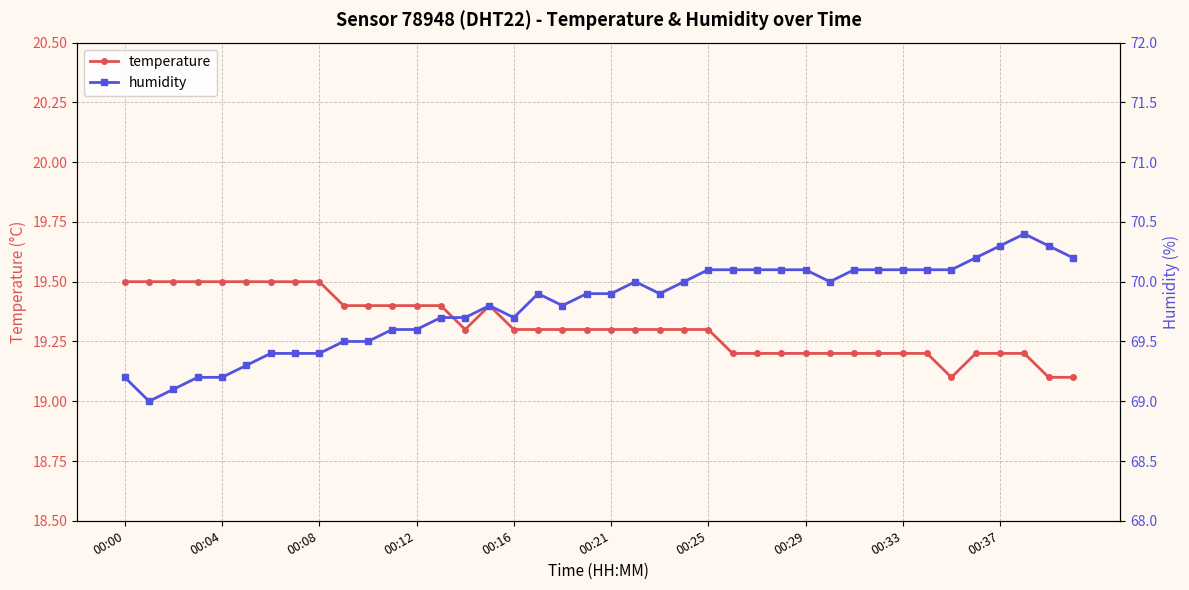

What is the minimum value shown in the chart?

19.1